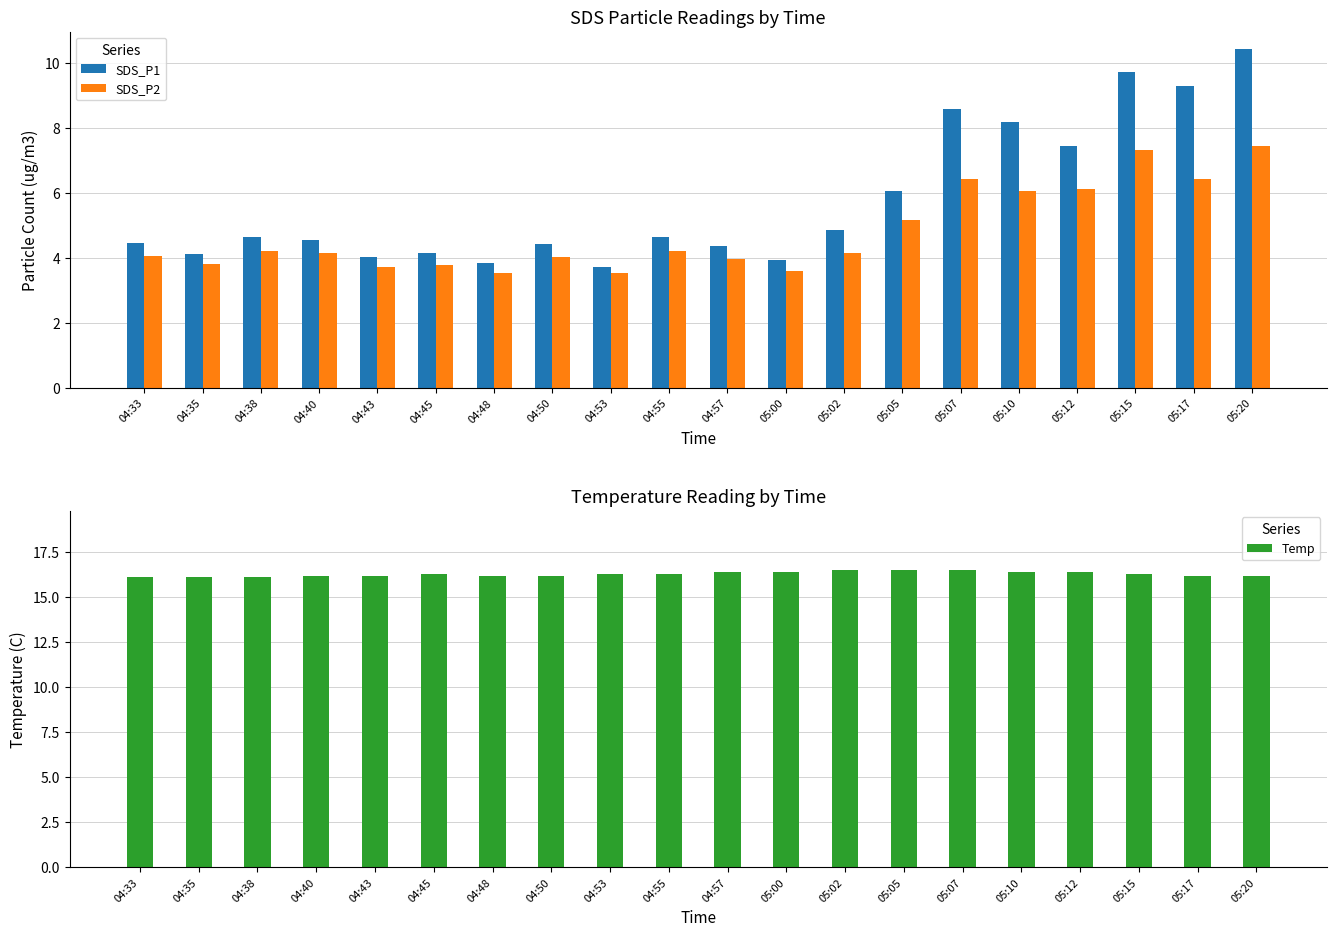

Are the bars horizontal?

No